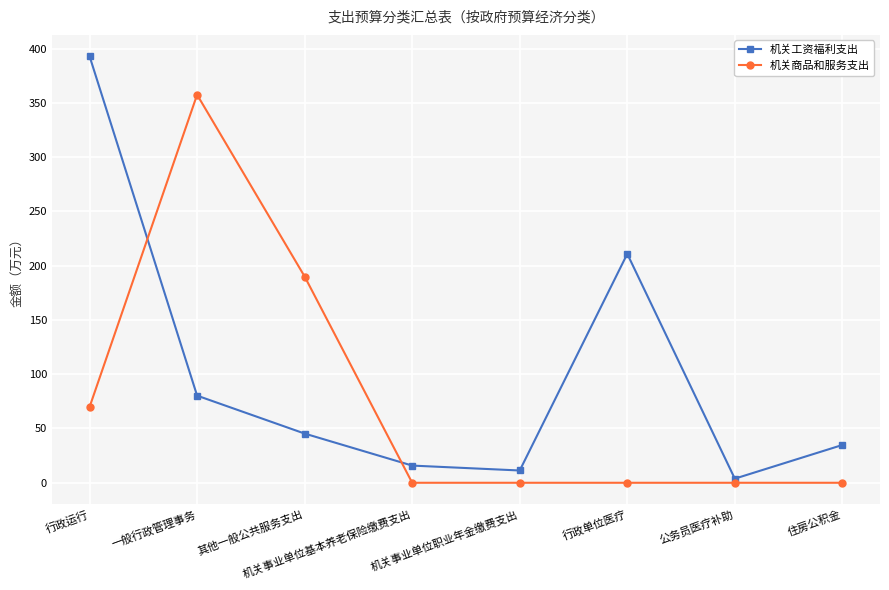

Is it true that 机关商品和服务支出 equals 0.0 at 住房公积金?

True